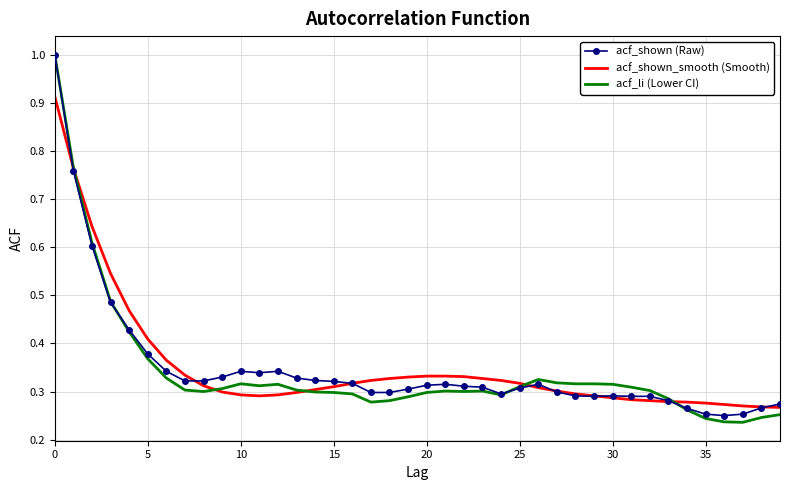

What is the maximum value shown in the chart?

1.0